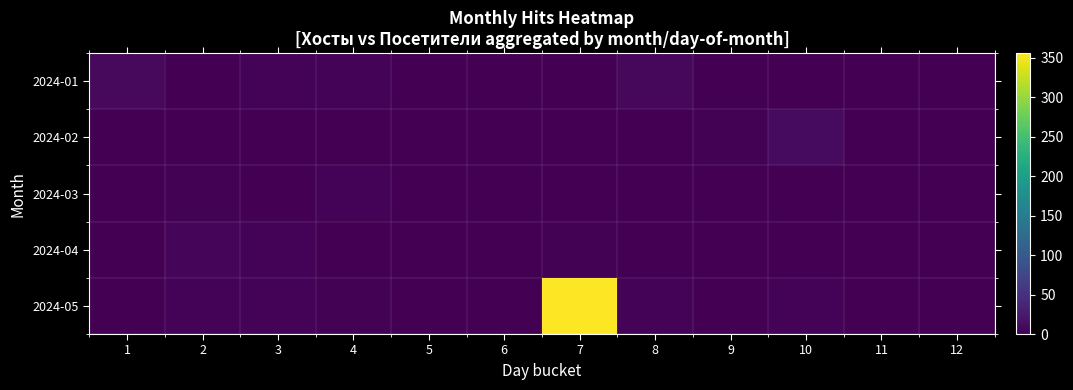

Which has a higher value, 2 or 9?

2